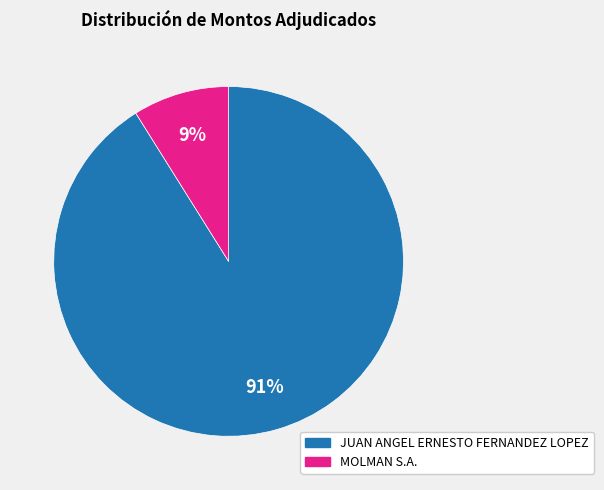

Count the number of slices in the pie.

2